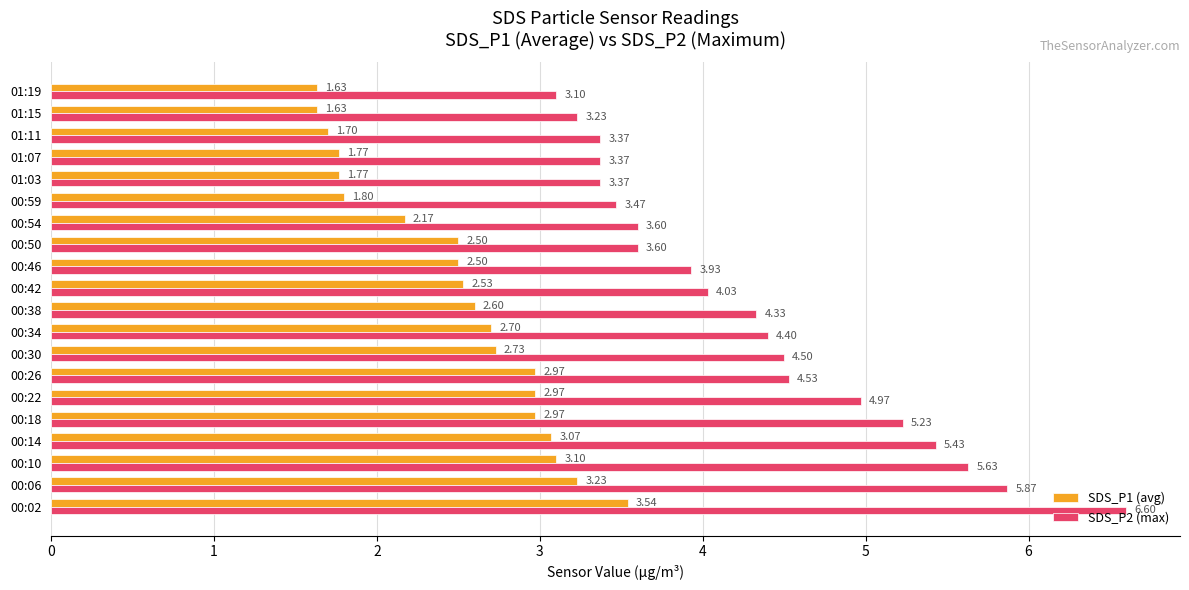

How many values in the SDS_P1 (avg) series exceed 2?

14